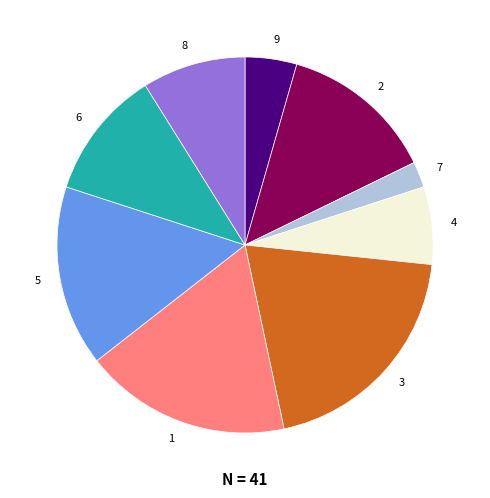

Is it true that 6 is 18% of the pie?

False